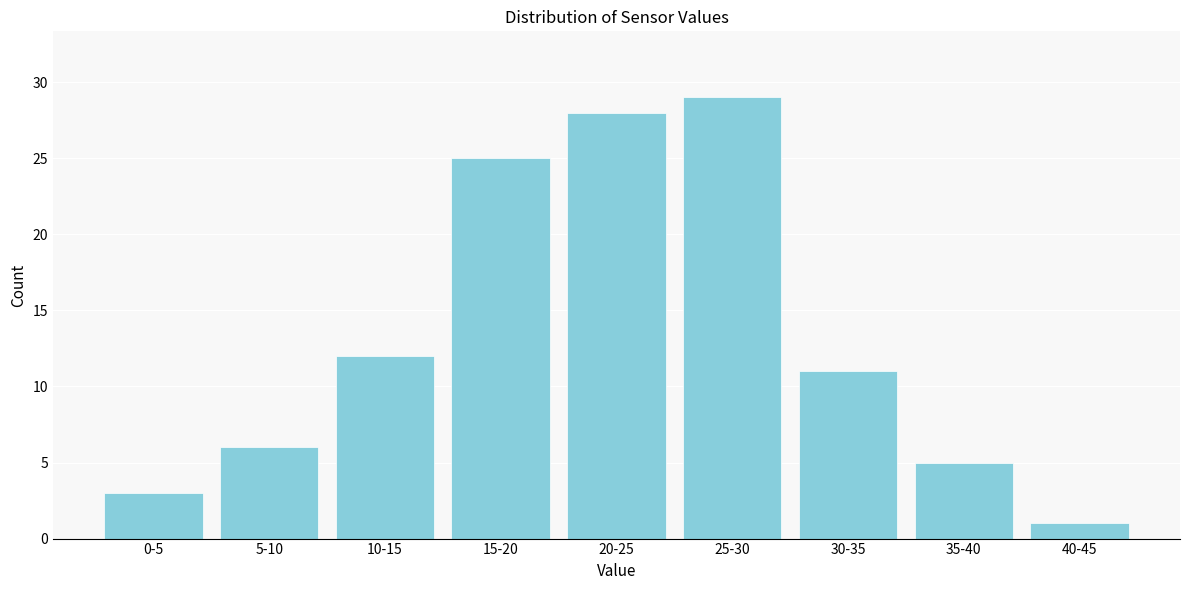

Reading left to right, extract all data points from this chart.

0-5=3	5-10=6	10-15=12	15-20=25	20-25=28	25-30=29	30-35=11	35-40=5	40-45=1